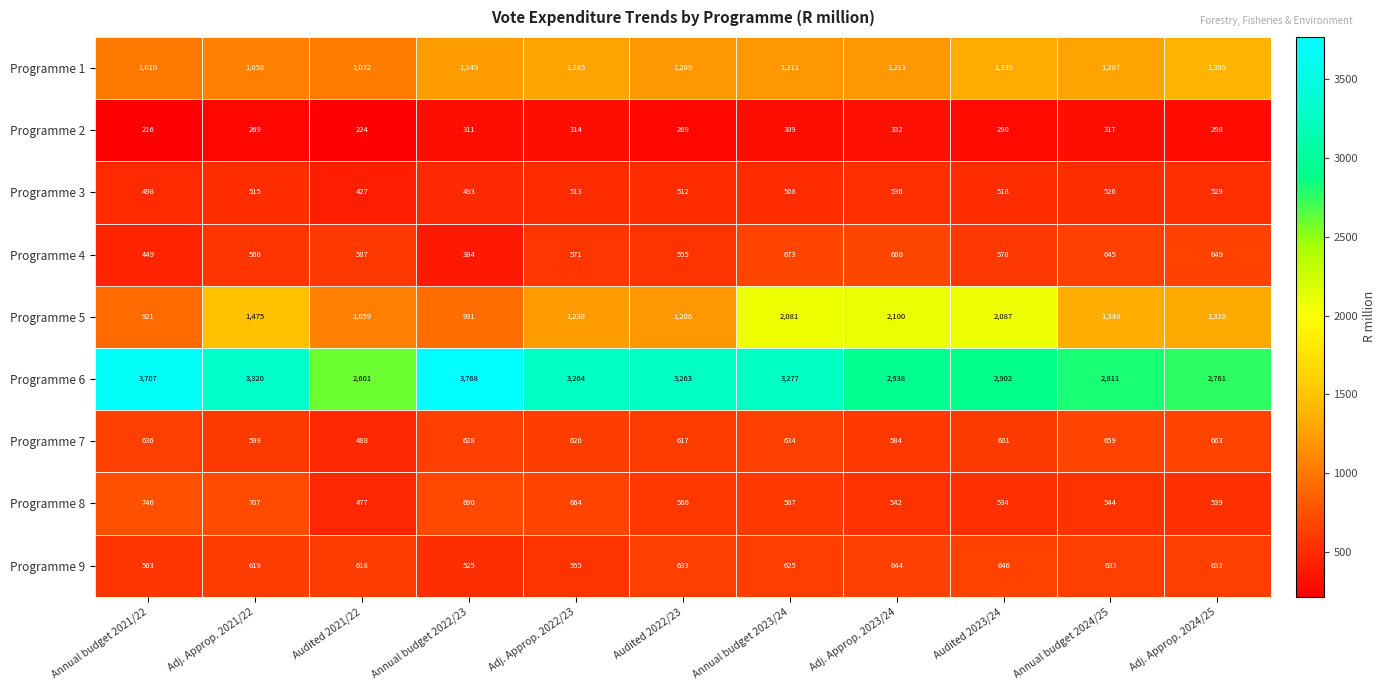

At Adj. Approp. 2022/23, list the series in order from smallest to largest.

Programme 2, Programme 3, Programme 9, Programme 4, Programme 7, Programme 8, Programme 5, Programme 1, Programme 6